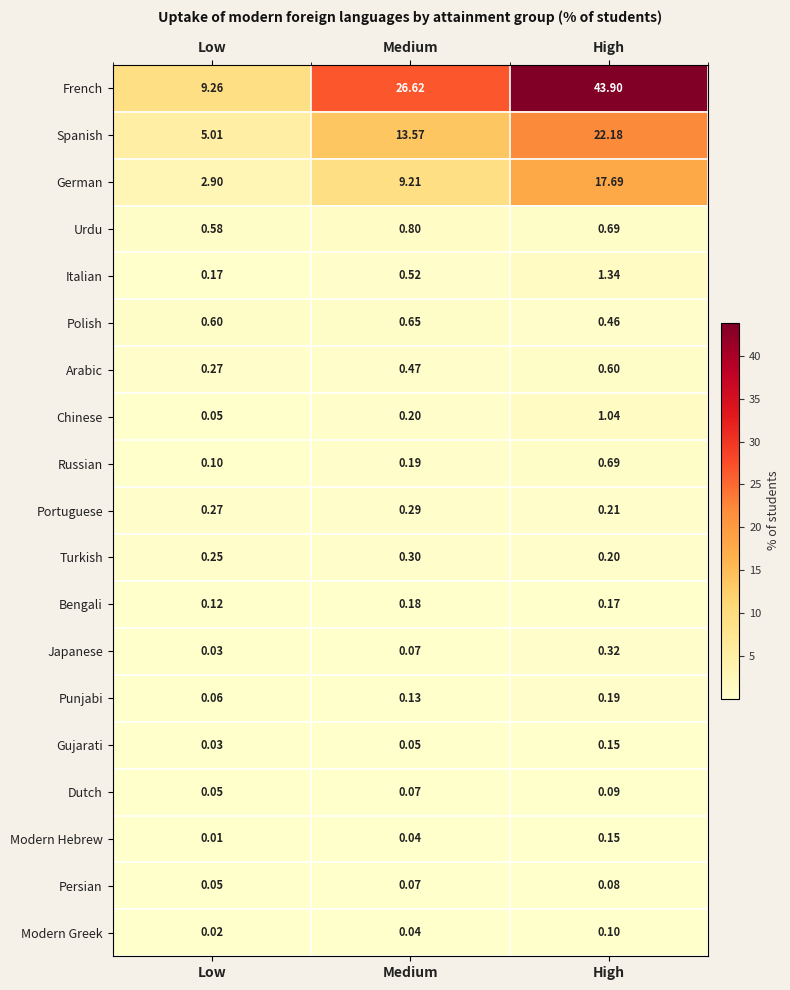

At which category does the chart reach its minimum across all series?

Low